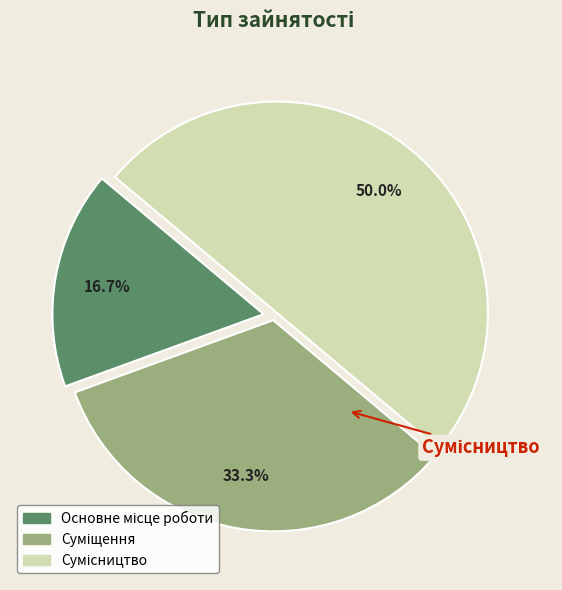

Between Основне місце роботи and Суміщення, which is larger?

Суміщення